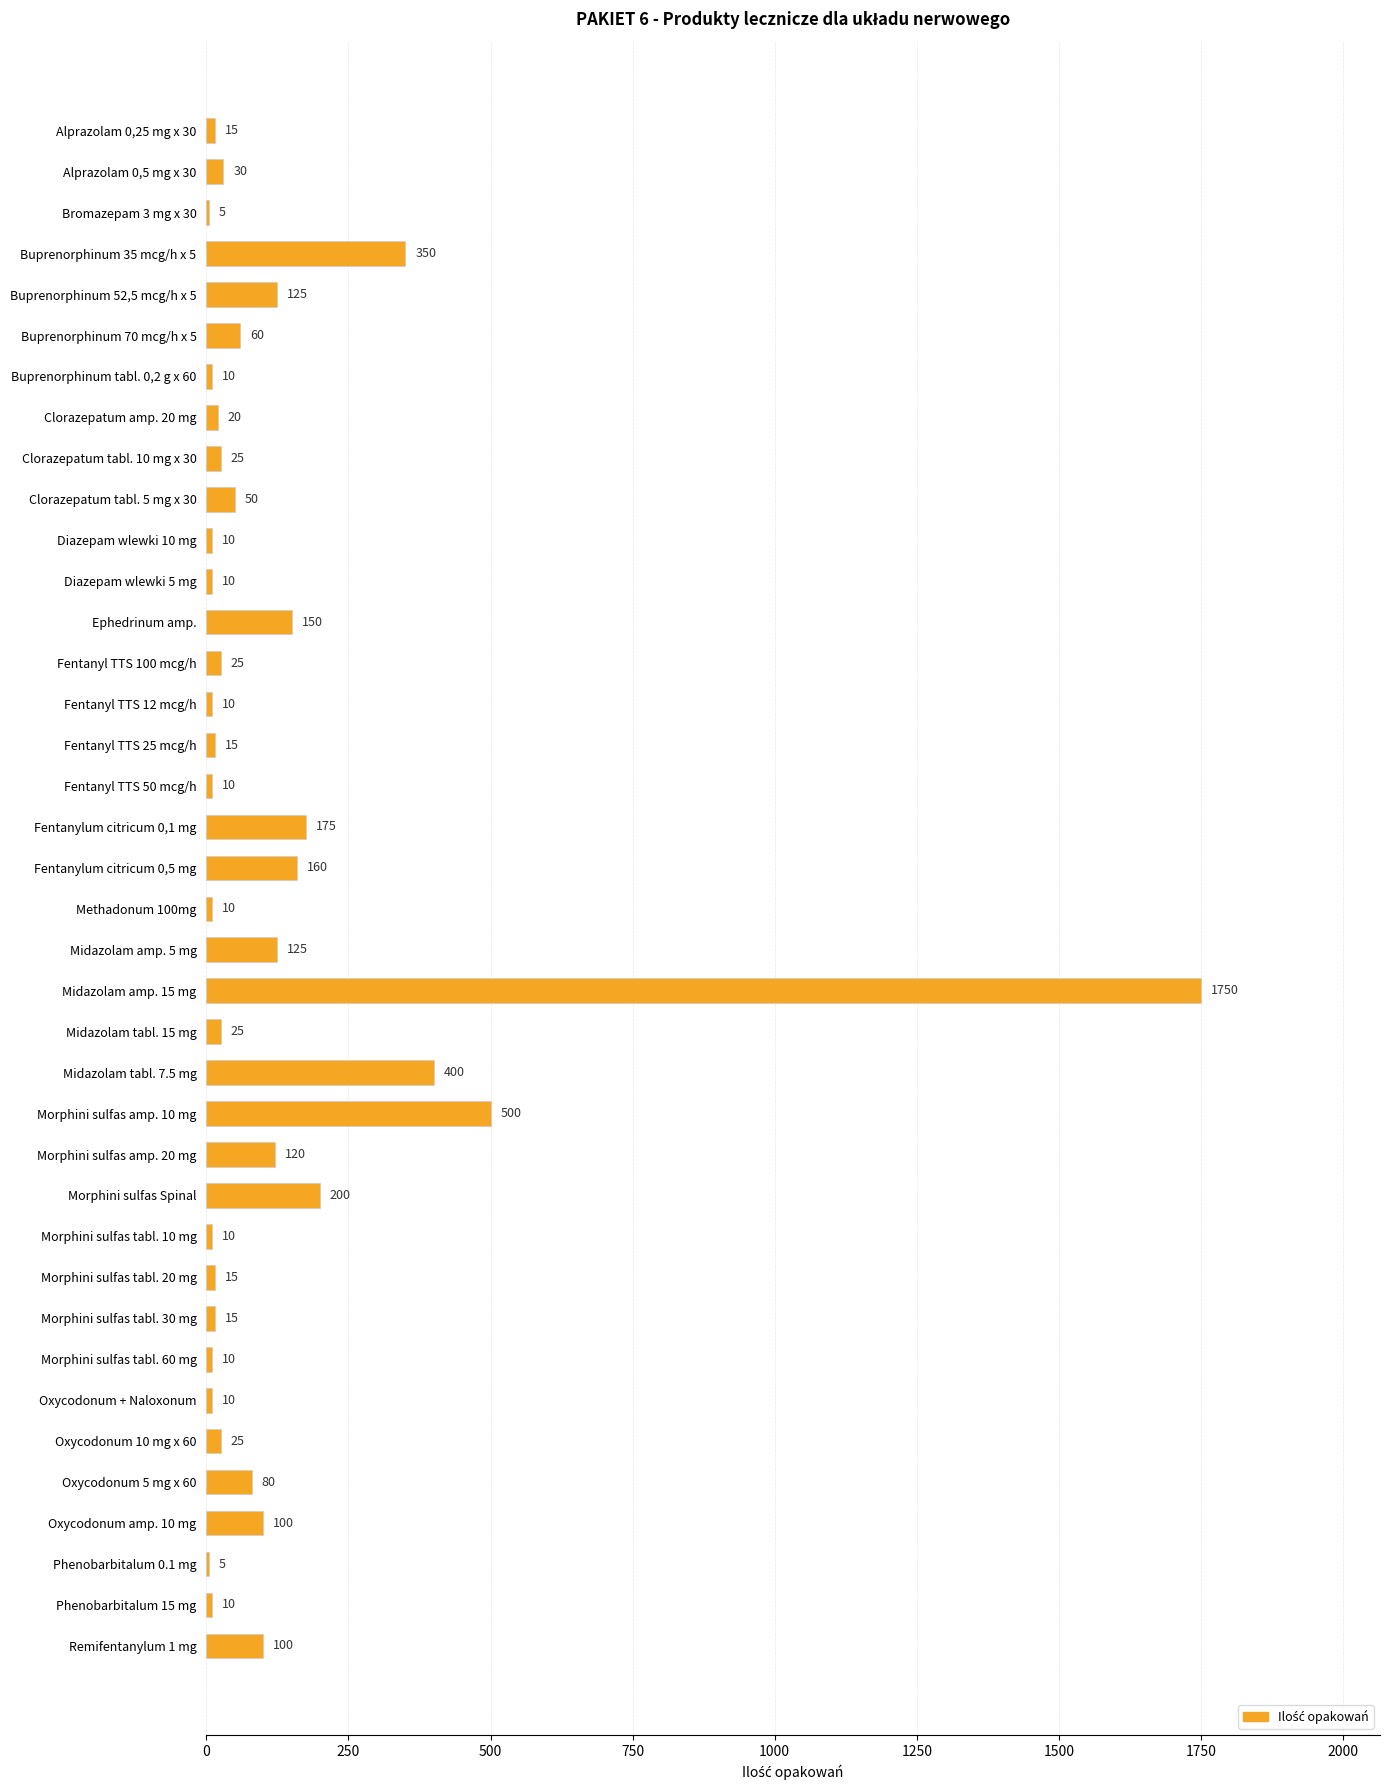

What is the ratio of the value at Morphini sulfas tabl. 30 mg to the value at Morphini sulfas tabl. 60 mg?

1.5